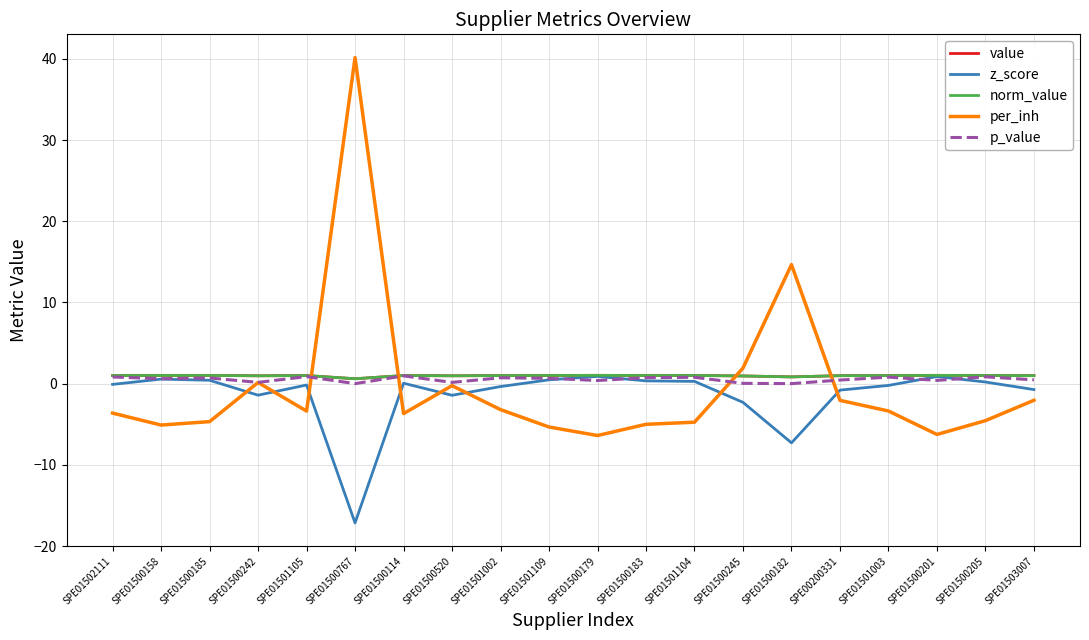

What is the label of the 19th point from the left?

SPE01500205